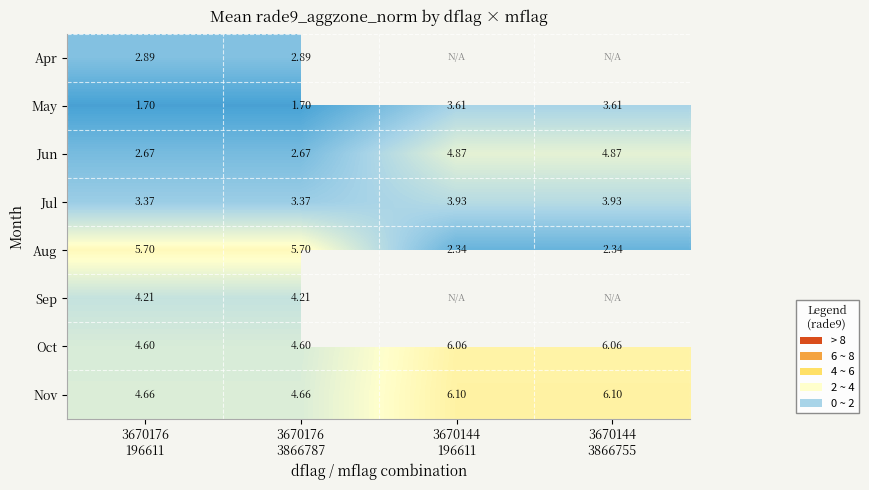

What is the minimum value shown in the chart?

1.7